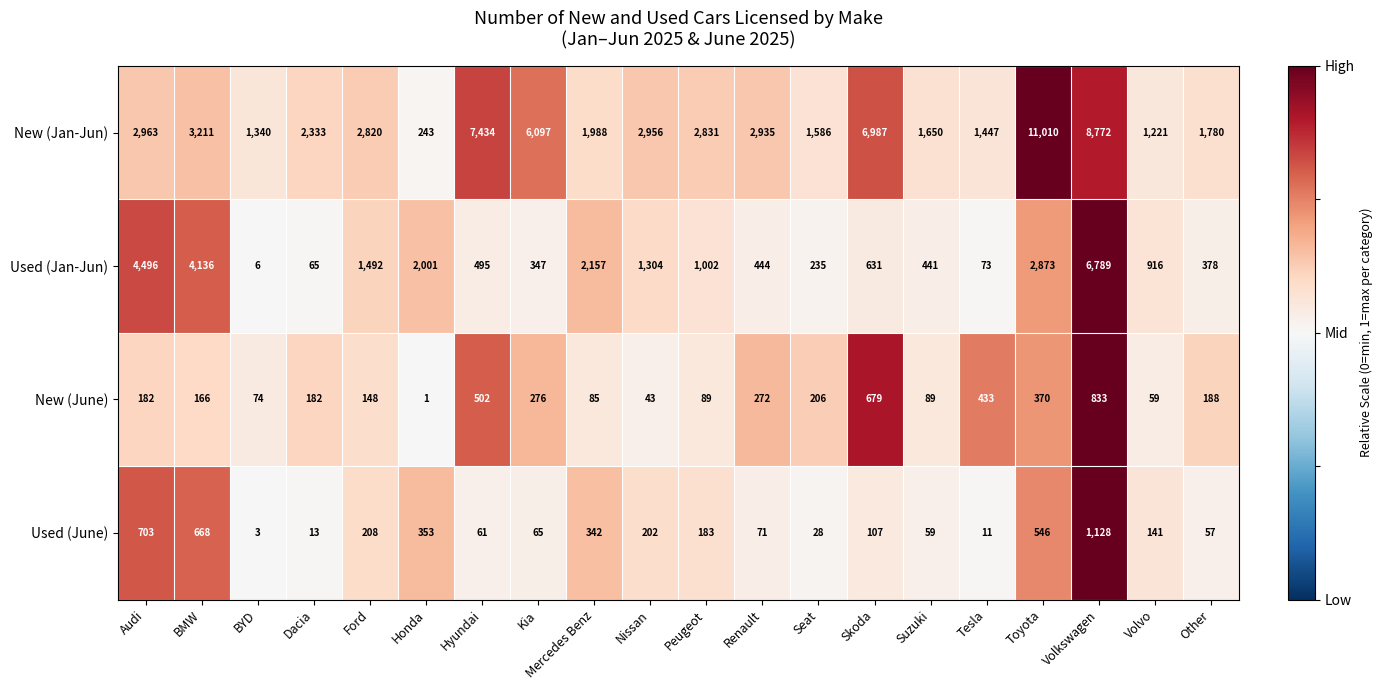

Which series changed the most between BYD and Nissan?

New (Jan-Jun)